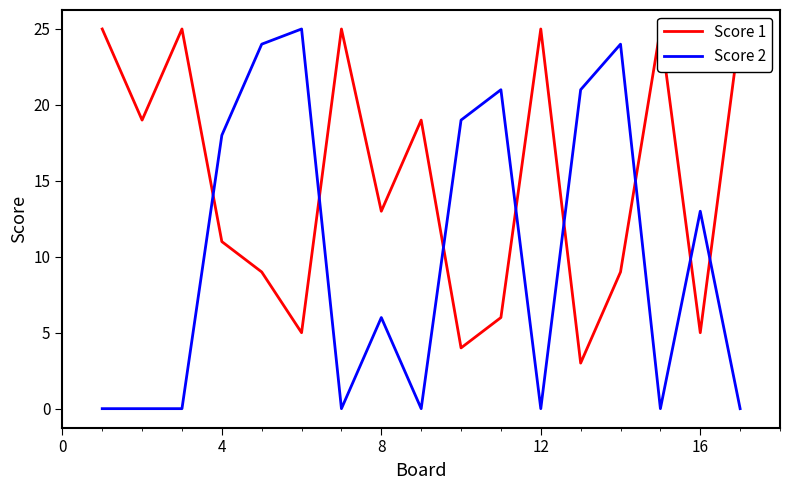

How many lines are shown in the chart?

2